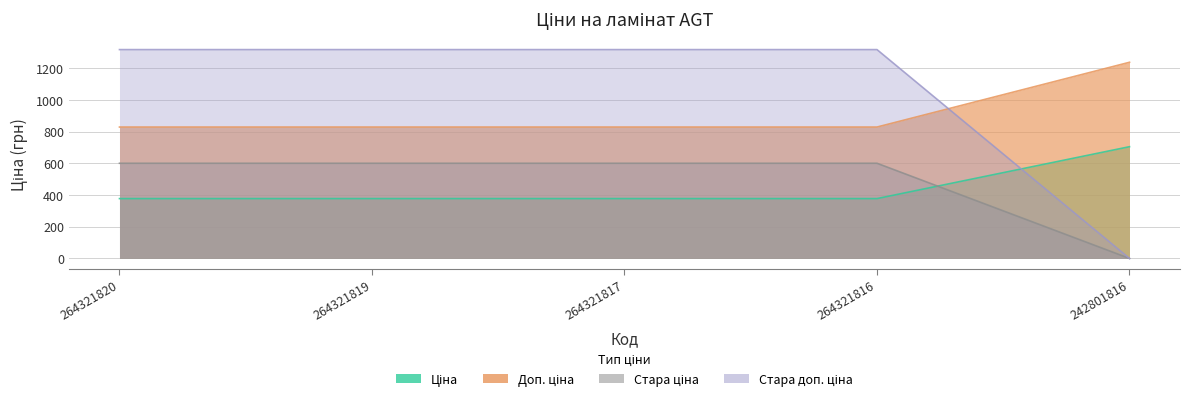

Rank the categories by Стара доп. ціна value from lowest to highest.

242801816, 264321820, 264321819, 264321817, 264321816